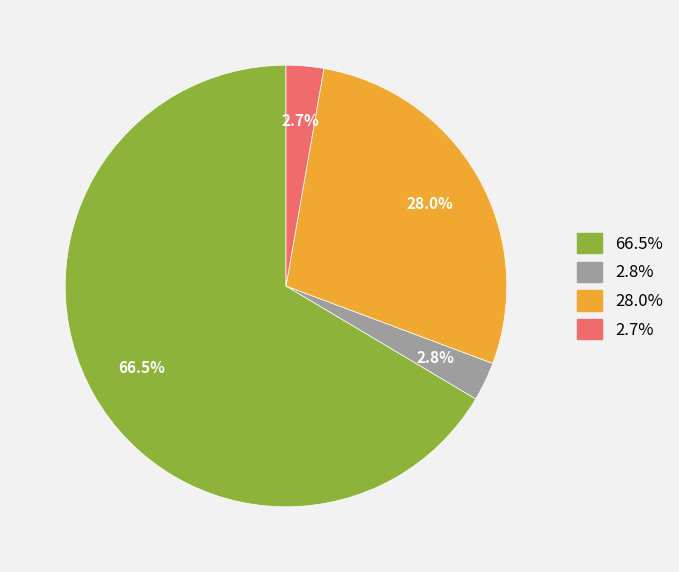

Is there a majority slice in this chart?

Yes